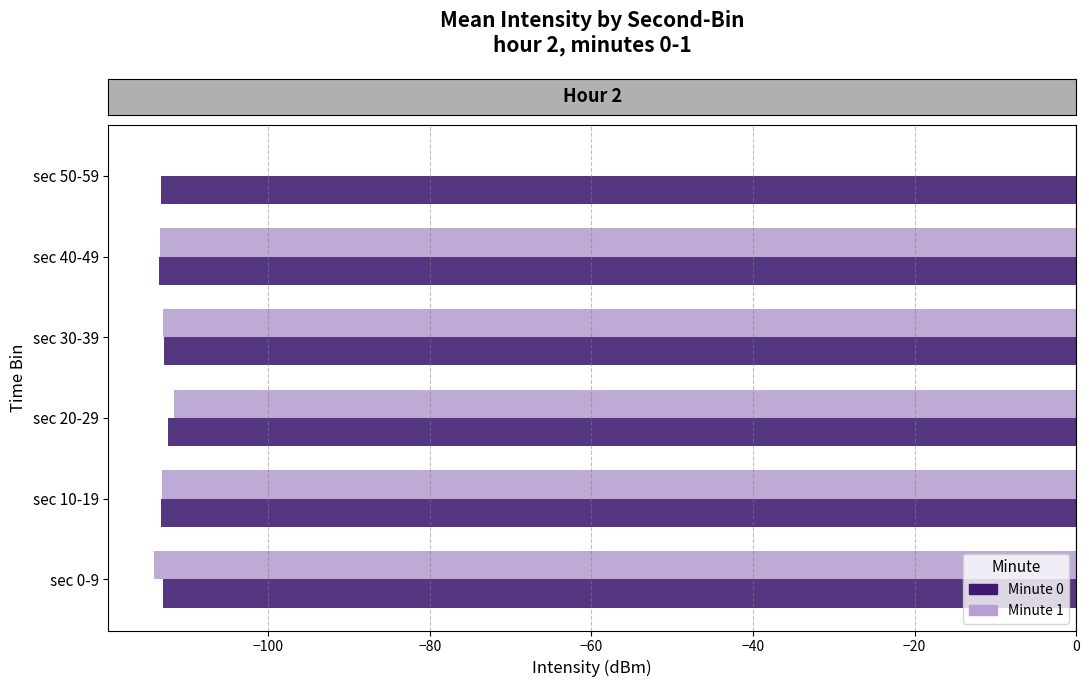

What is the sum of the Minute 0 values at sec 50-59 and sec 20-29?

-225.6